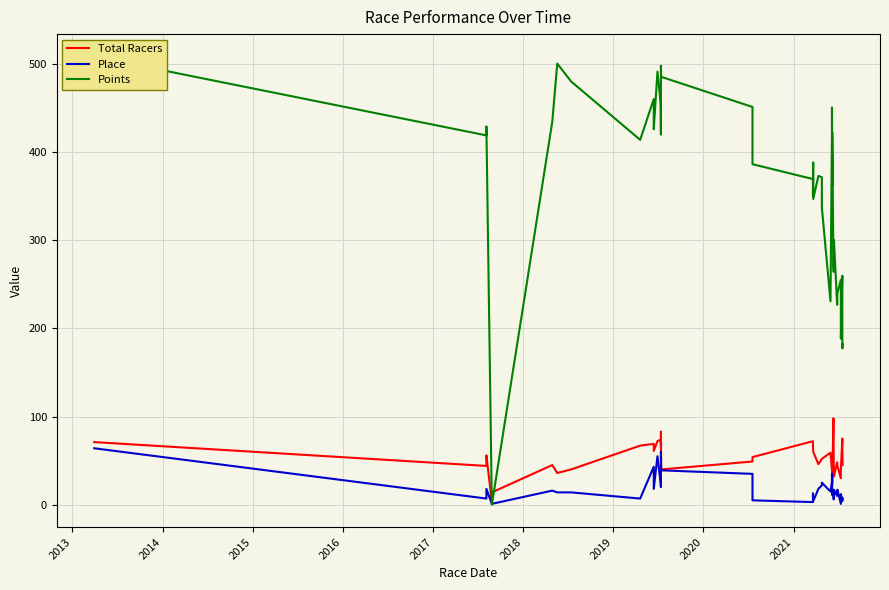

Which series ends up on top after the final intersection of Points and Total Racers?

Points